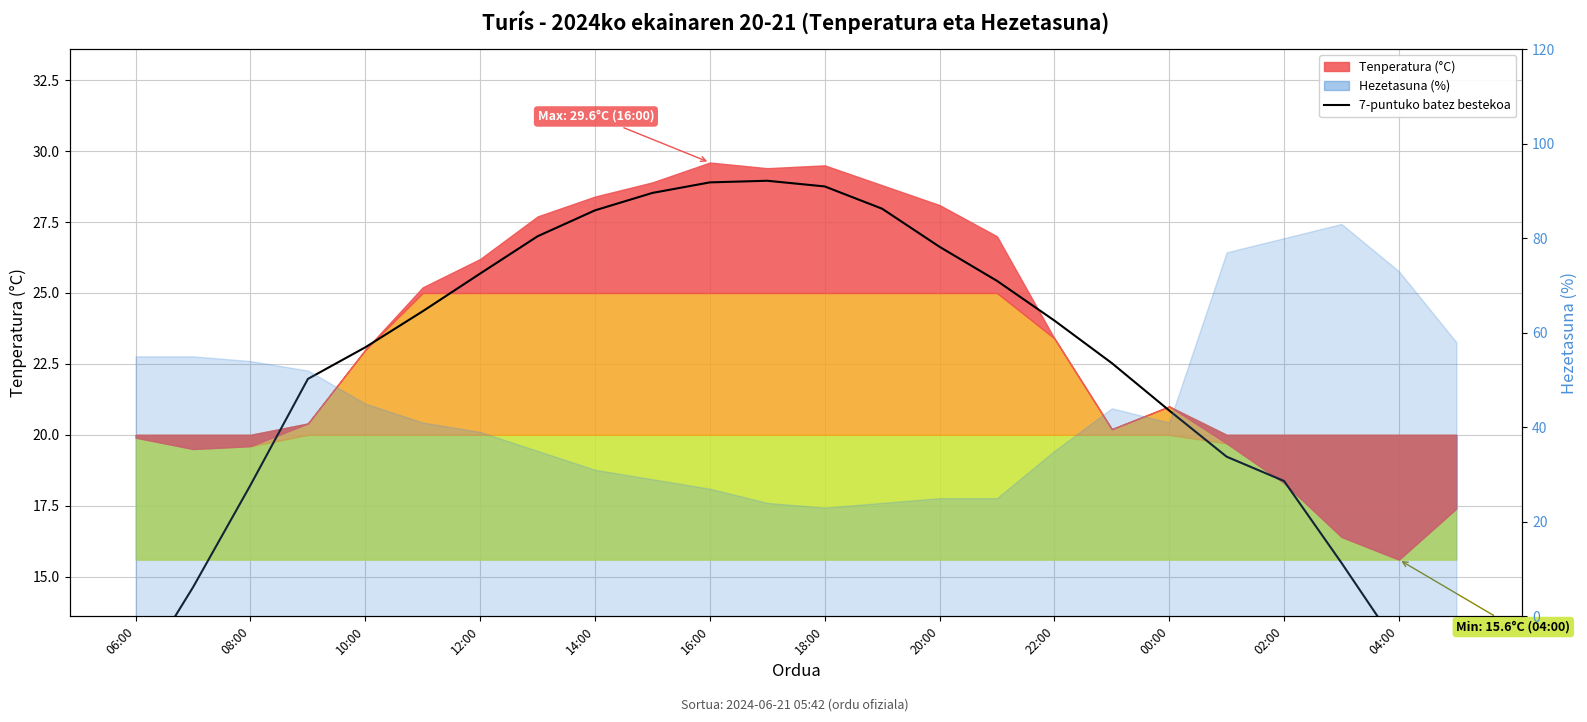

What is the average value?

22.2